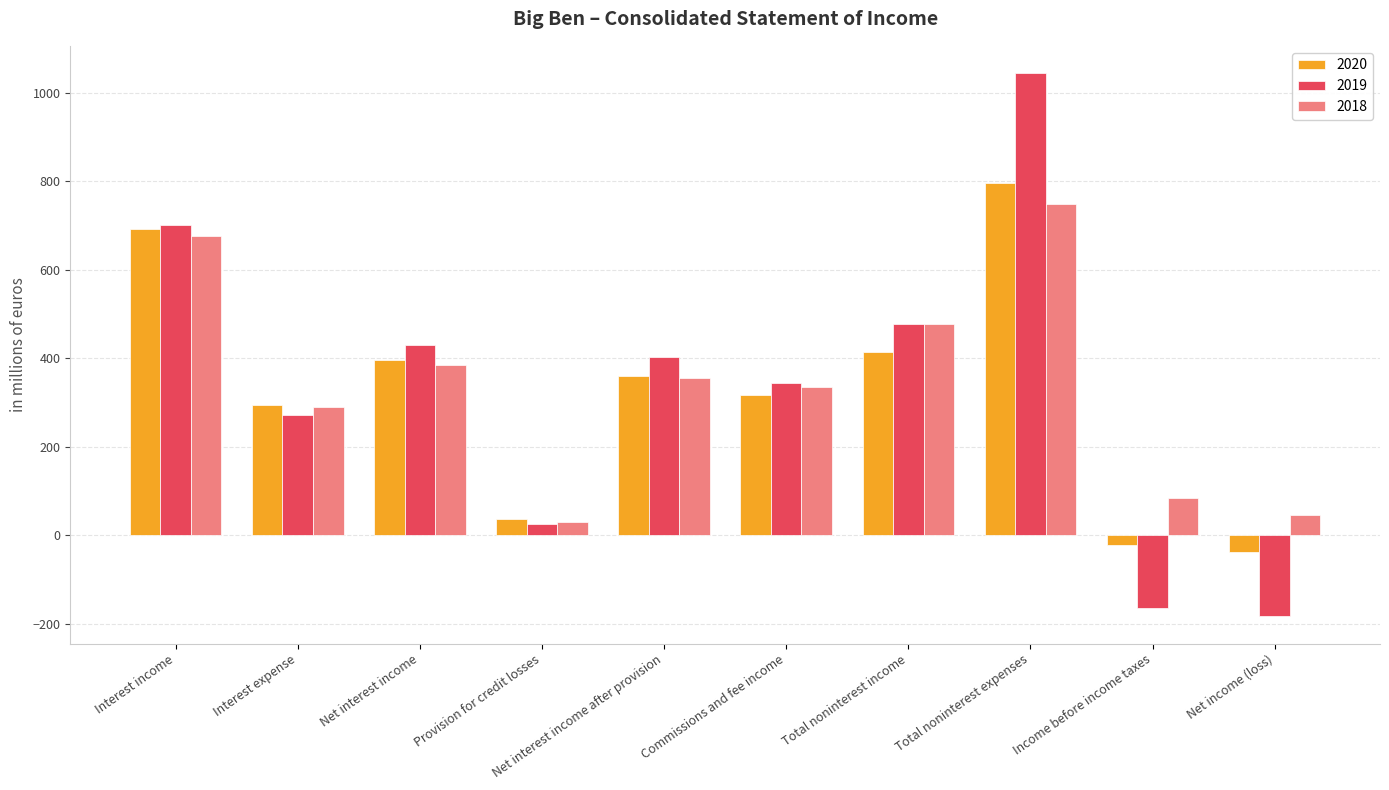

Which category has the highest value across all series?

Total noninterest expenses